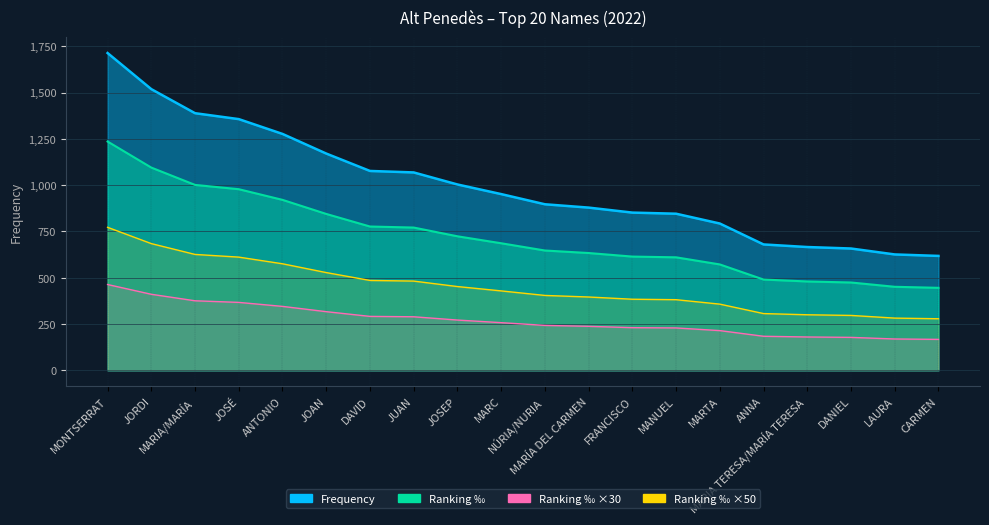

True or false: Ranking ‰ ×30 has more than 2 points higher than both neighbors.

False